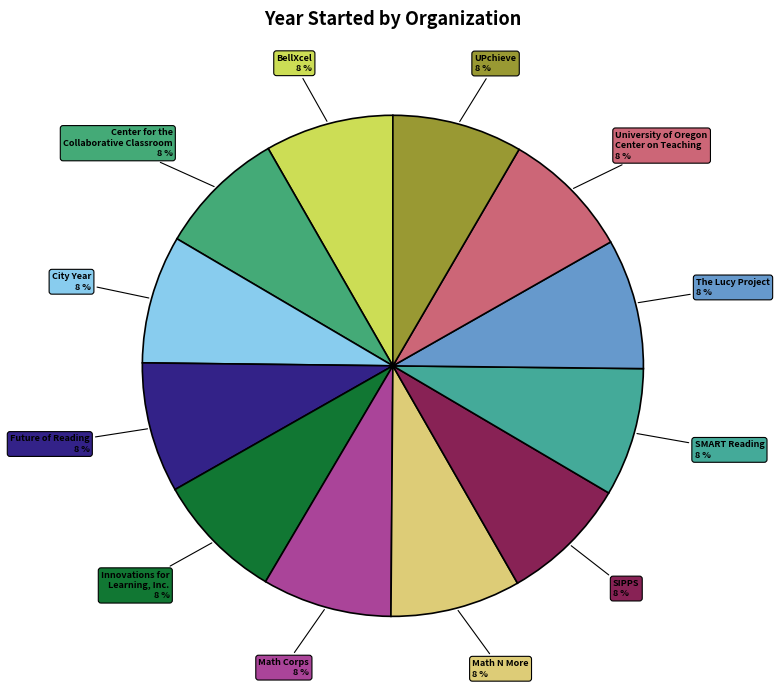

How many segments does this pie chart have?

12